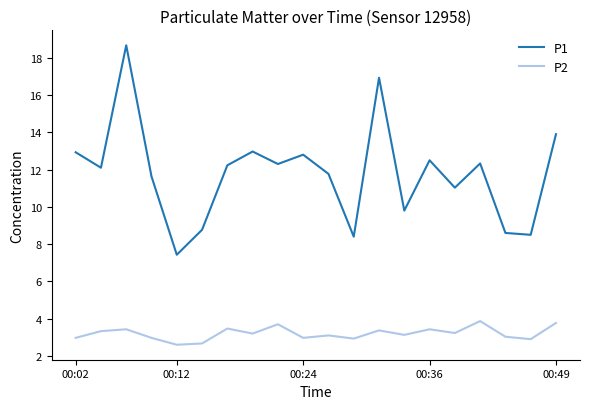

True or false: P2 and P1 intersect in this chart.

False